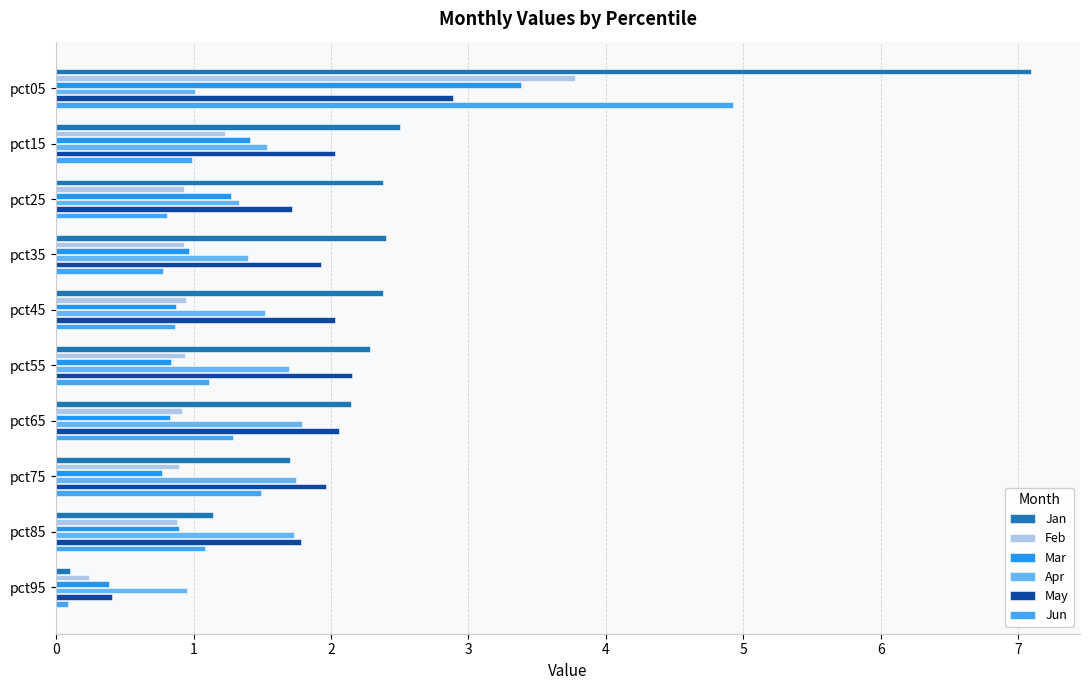

Rank the series by their maximum value, from highest to lowest.

Jan, Jun, Feb, Mar, May, Apr